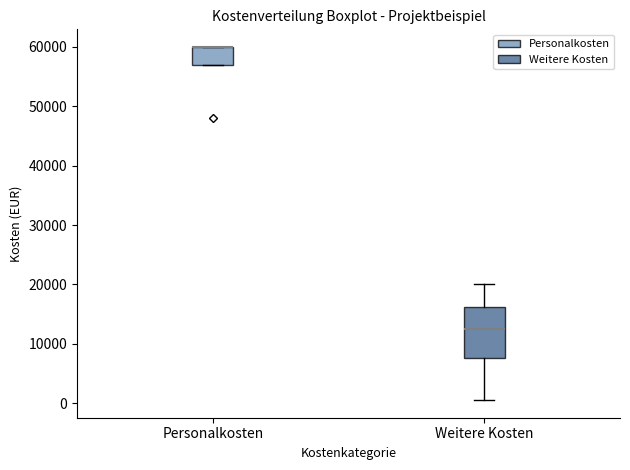

Reading left to right, read every box against the y-axis: the position of its median line, the range the box covers, and the ends of its whiskers. The values are not printed on the chart, so give them approximately, as read against the axis.

Personalkosten: median 60000 (drawn on the box's upper edge), box 57000 to 60000, whiskers 57000 to 60000
Weitere Kosten: median 13000, box 8000 to 16000, whiskers 1000 to 20000